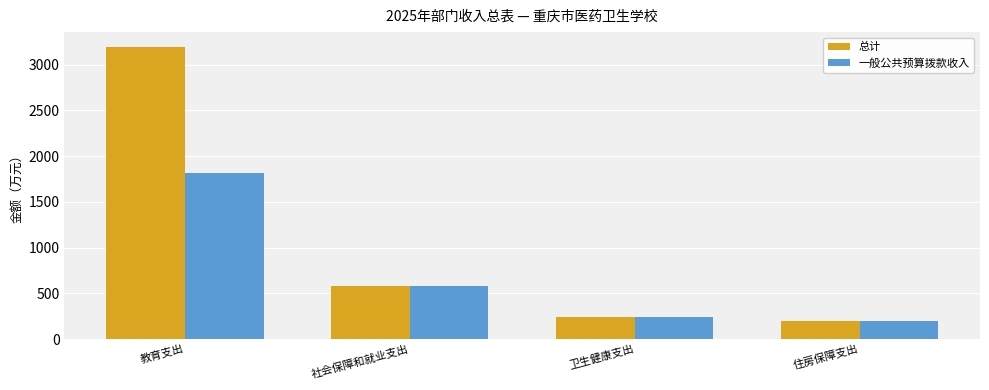

What are all the series names shown in the legend?

总计, 一般公共预算拨款收入